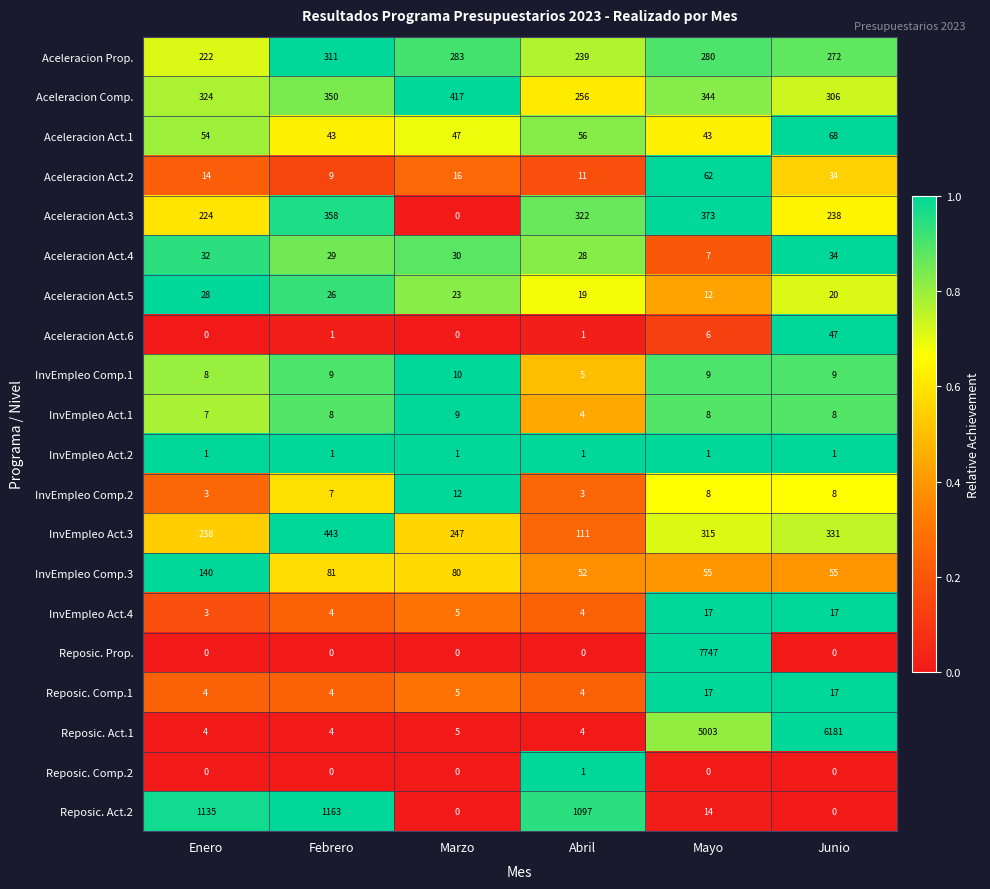

Which category has the highest value across all series?

Mayo